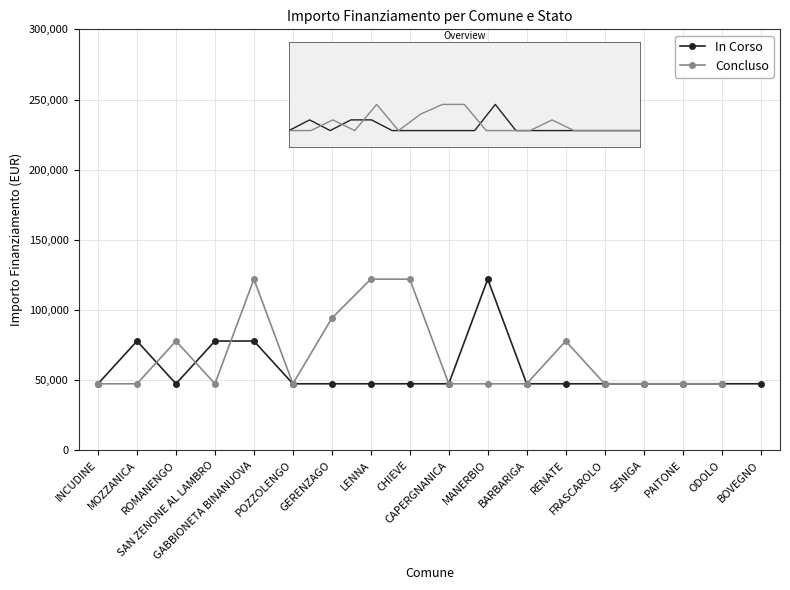

At which label does In Corso reach its minimum?

INCUDINE